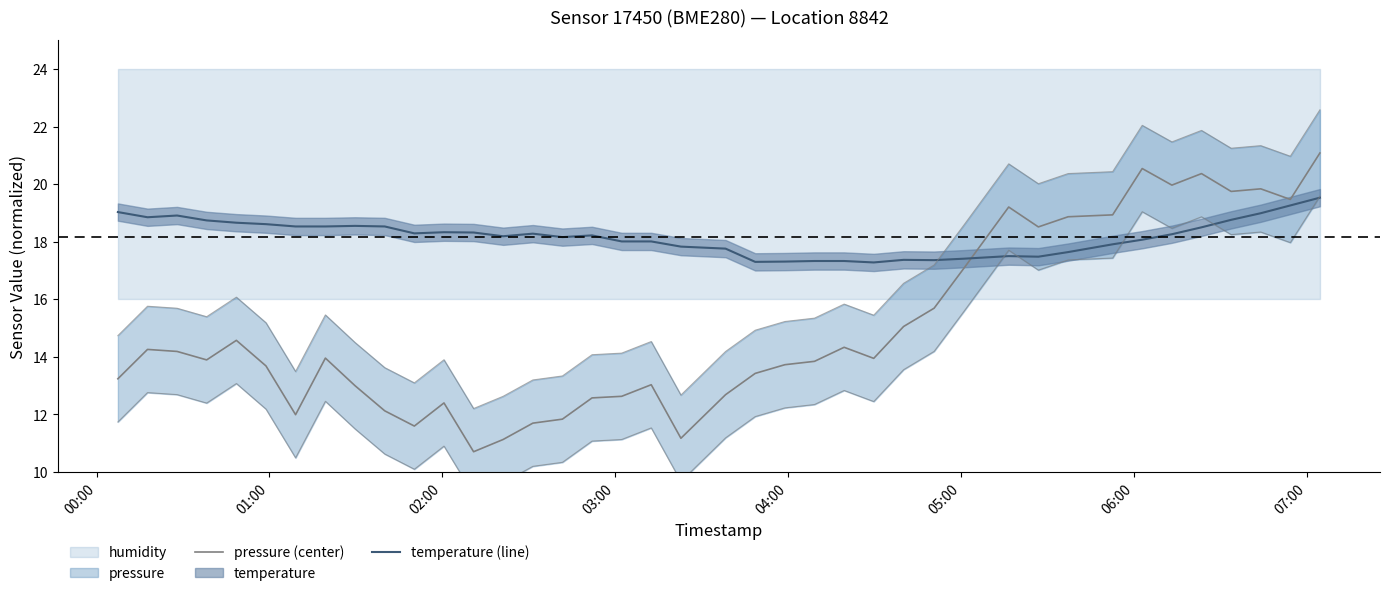

Is the value of temperature (line) at 14 greater than the value of pressure (center) at 38?

No